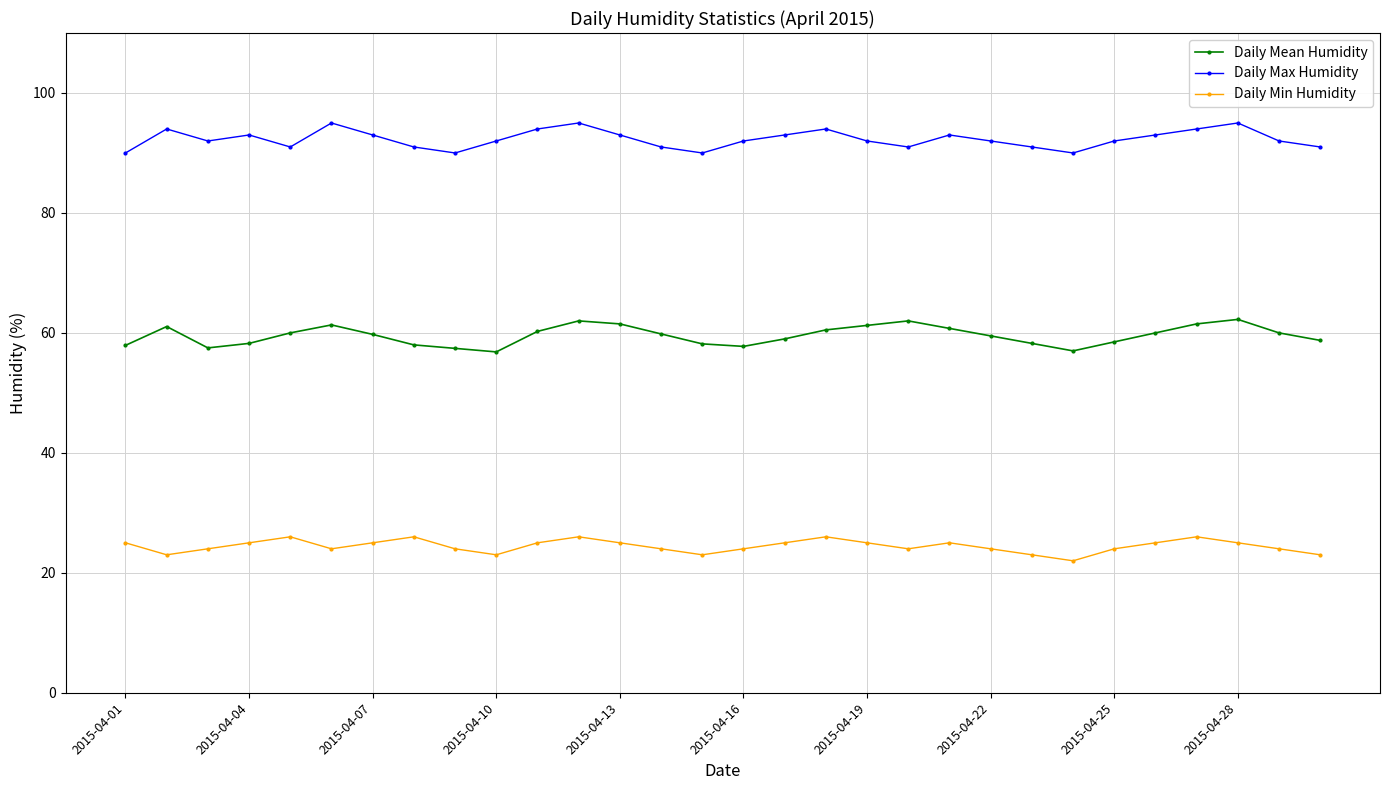

True or false: Daily Max Humidity and Daily Min Humidity cross at least once.

False